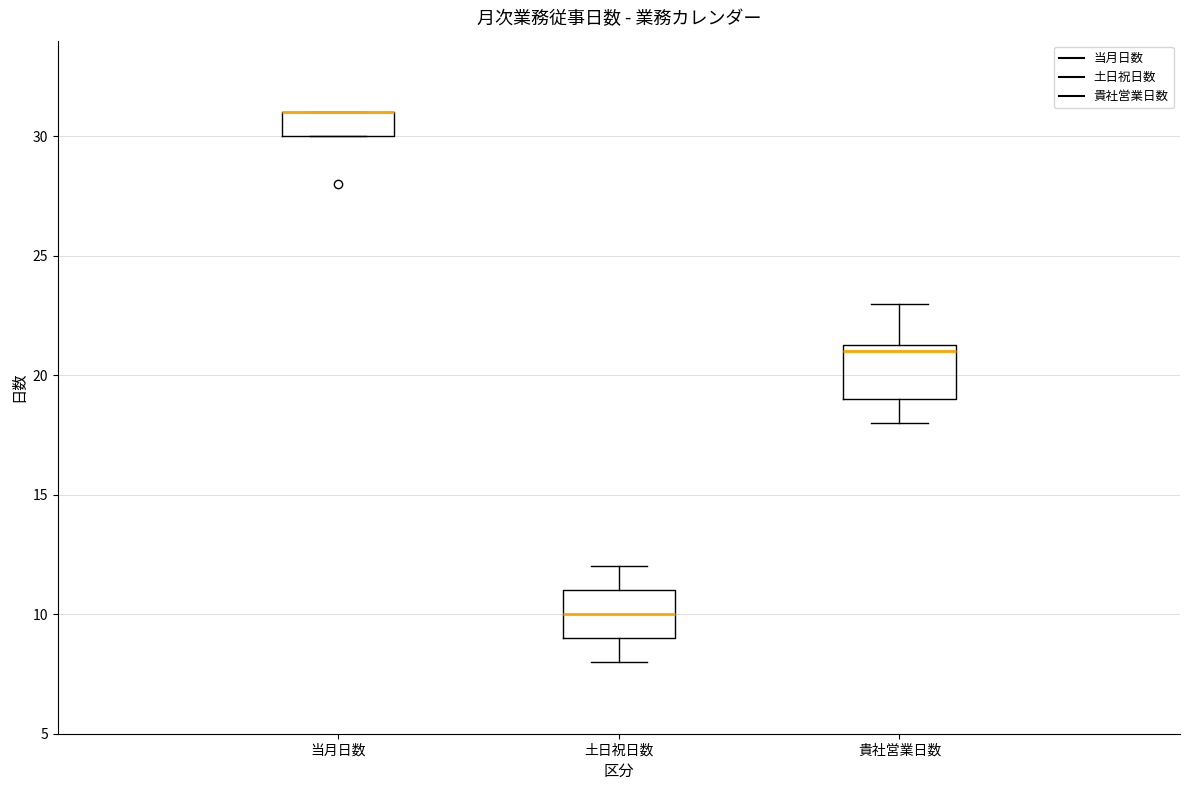

Reading left to right, read every box against the y-axis: the position of its median line, the range the box covers, and the ends of its whiskers. The values are not printed on the chart, so give them approximately, as read against the axis.

当月日数: median 31.0 (drawn on the box's upper edge), box 30.0 to 31.0, whiskers 30.0 to 31.0
土日祝日数: median 10.0, box 9.0 to 11.0, whiskers 8.0 to 12.0
貴社営業日数: median 21.0, box 19.0 to 21.5, whiskers 18.0 to 23.0